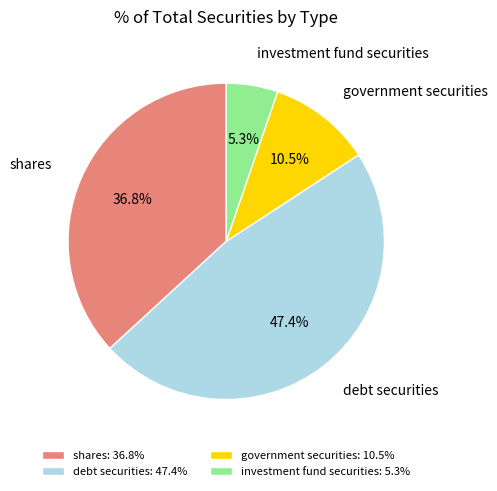

True or false: shares accounts for 51% of the total.

False